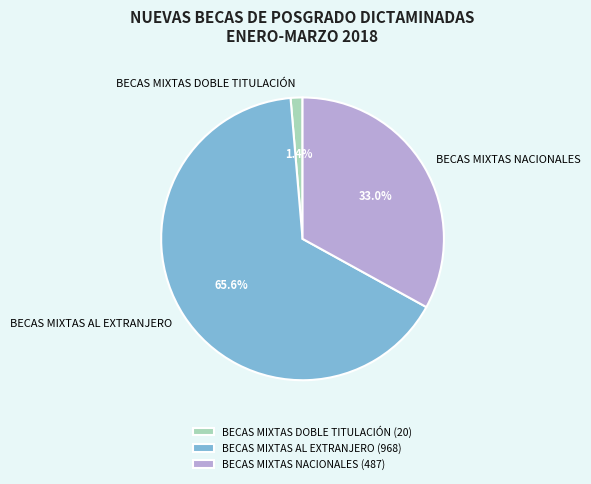

Which category accounts for the majority?

BECAS MIXTAS AL EXTRANJERO